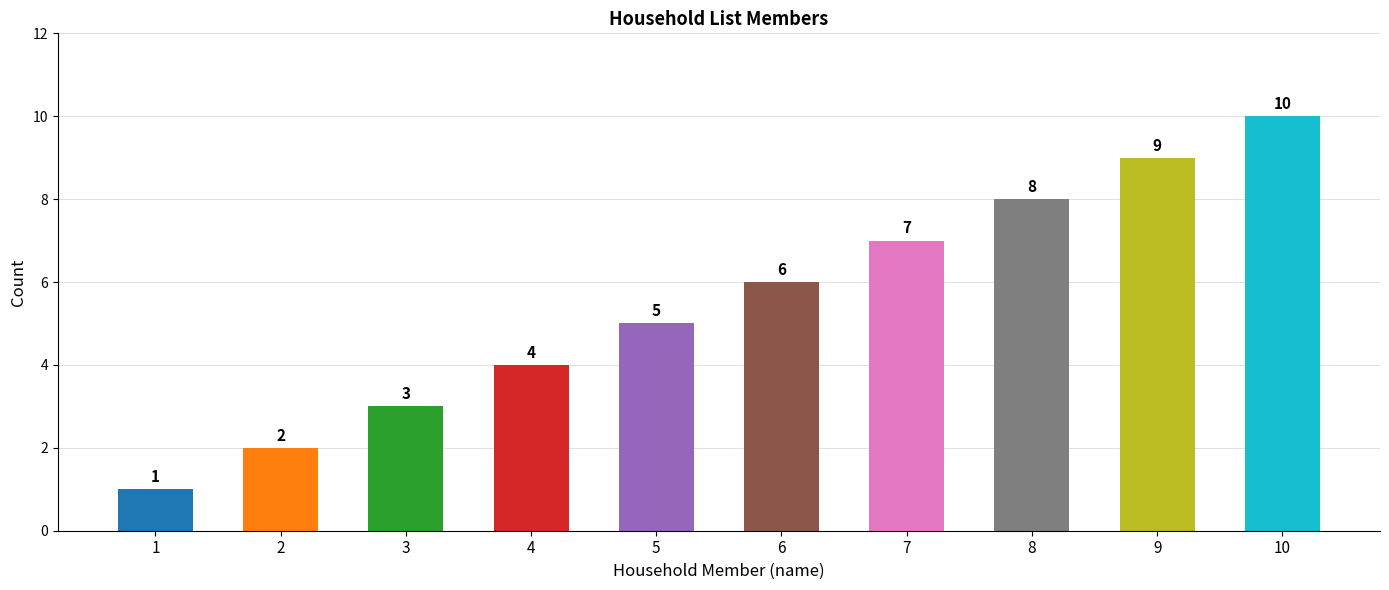

The value at 6 is 8. True or false?

False